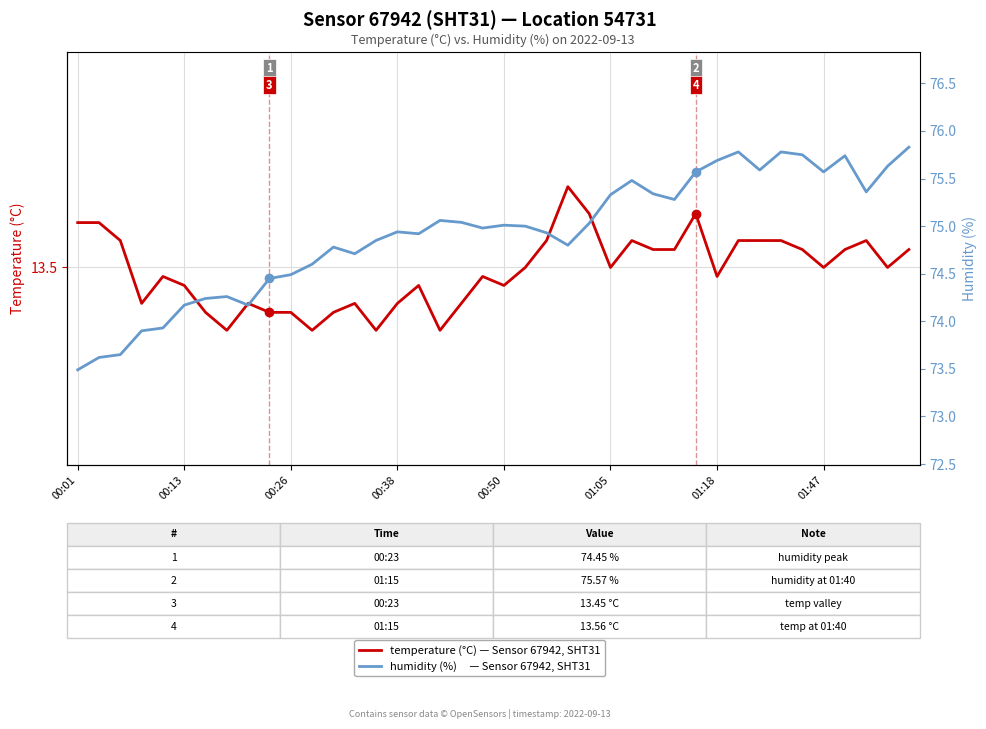

How many data points in humidity (%) are less than 75?

20